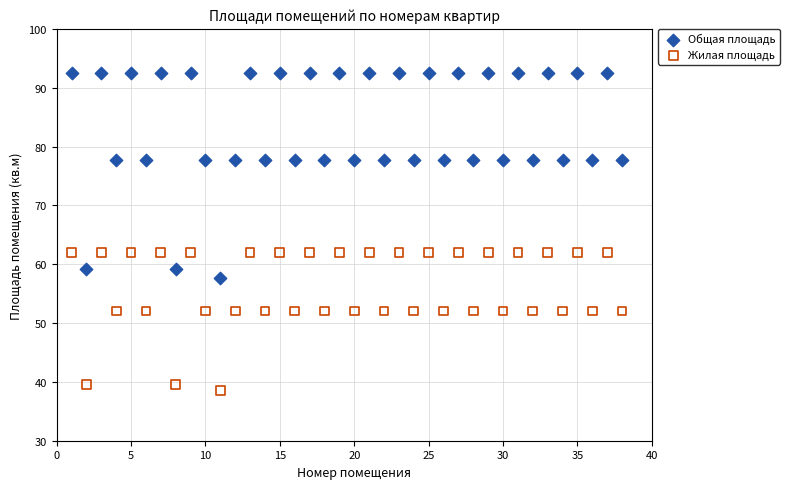

Which series contains the lowest Y value?

Жилая площадь